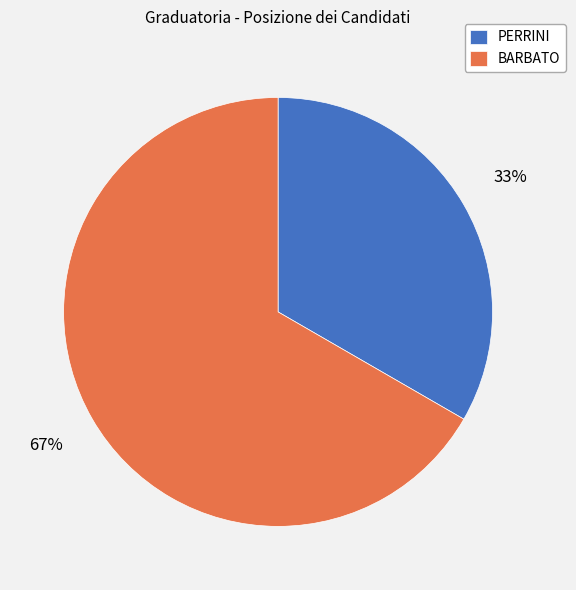

Combined, do PERRINI and BARBATO account for over 50%?

Yes